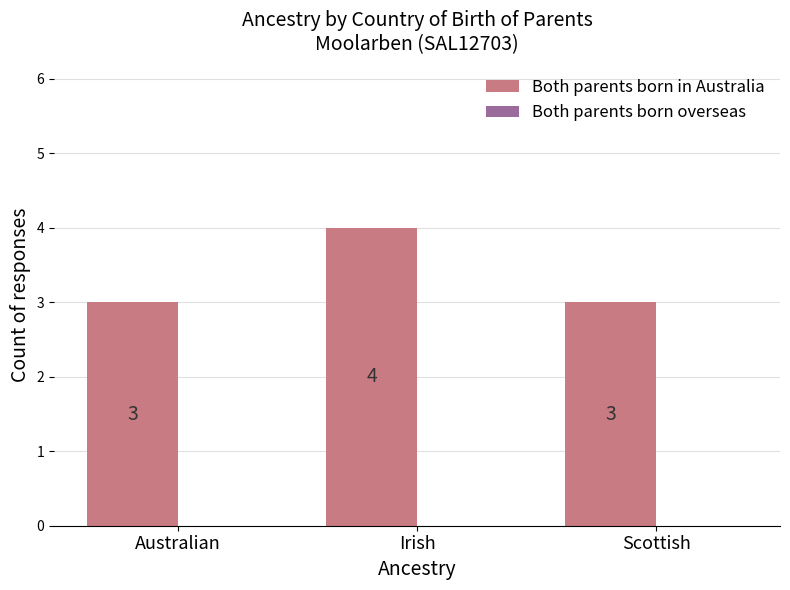

What is the minimum value shown in the chart?

3